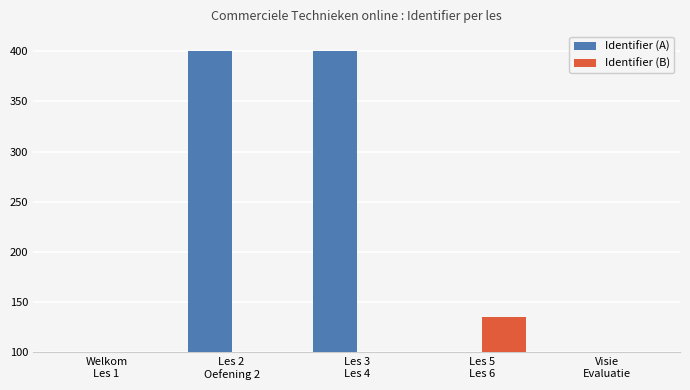

What position from the left is Les 3
Les 4?

3